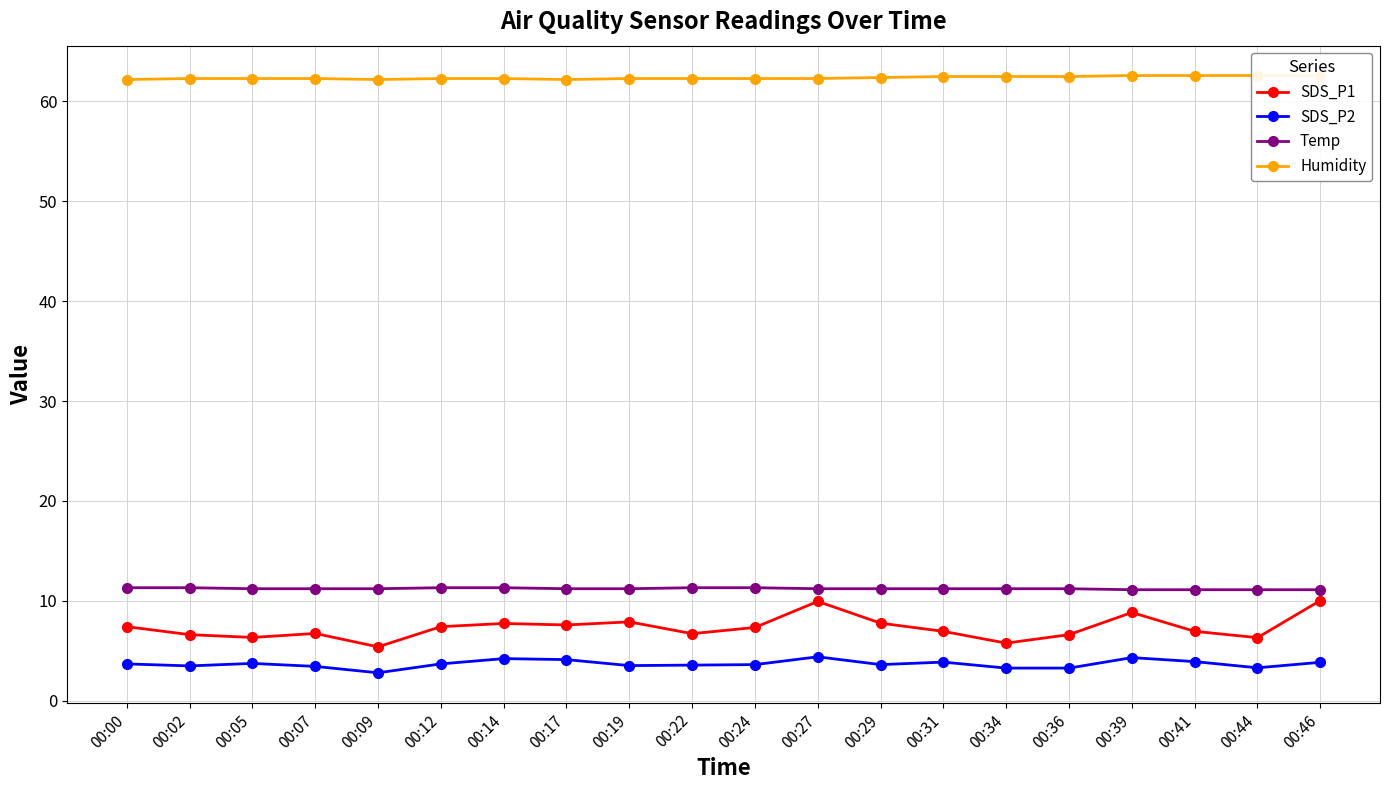

Is this an area chart (filled region under the line)?

No